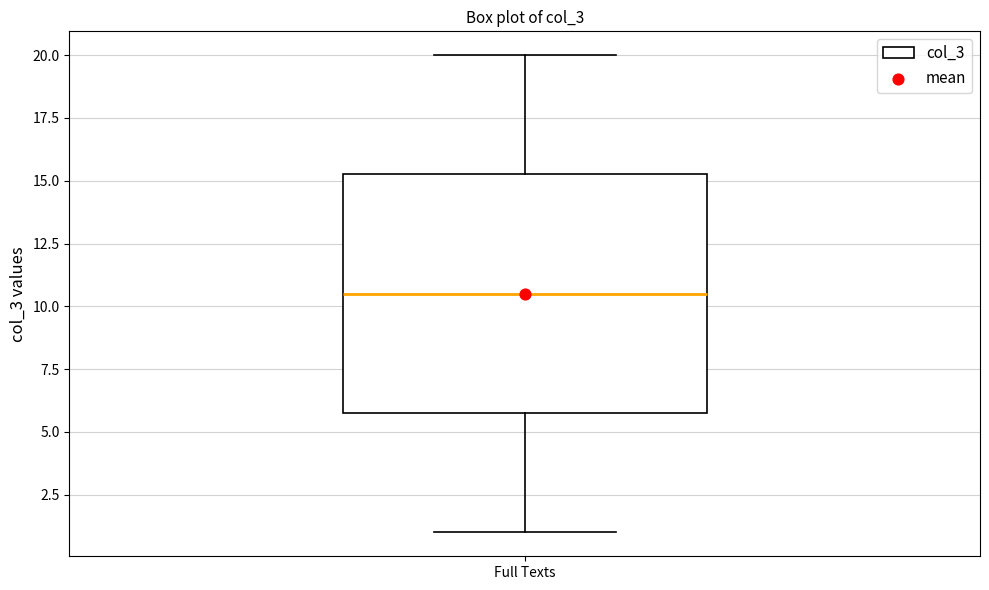

Transcribe this box plot: give where the median line is, the range the box spans, and where the two whiskers end, as read against the y-axis. The values are not printed on the chart, so give them approximately, as read against the axis.

median 10.5, box 6.0 to 15.5, whiskers 1.0 to 20.0